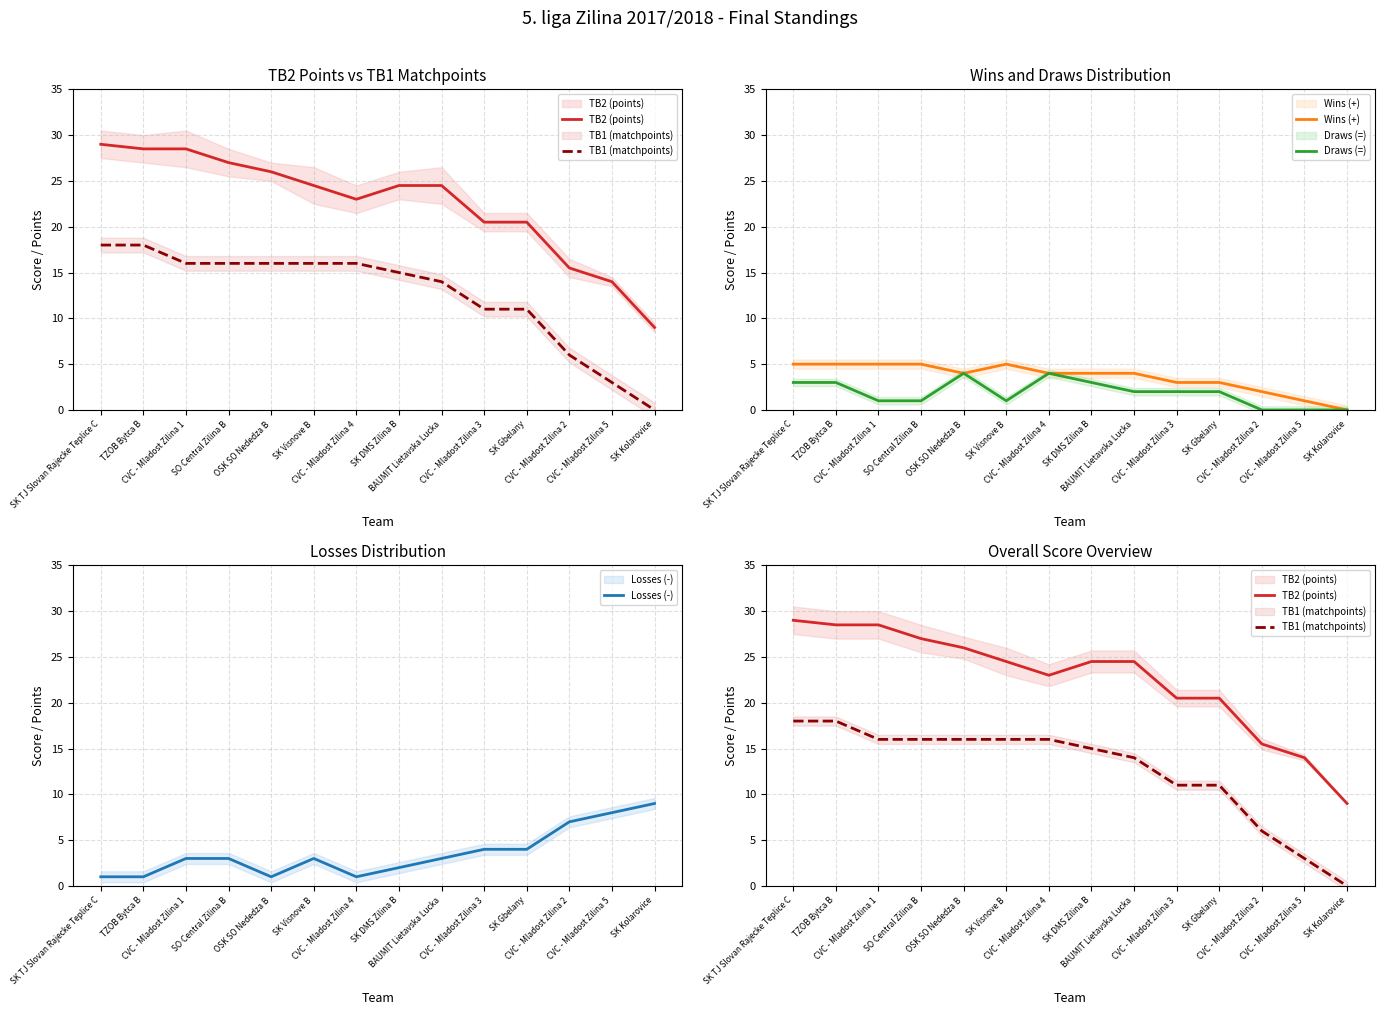

What is the difference between the Draws (=) values at SK Visnove B and CVC - Mladost Zilina 3?

1.0